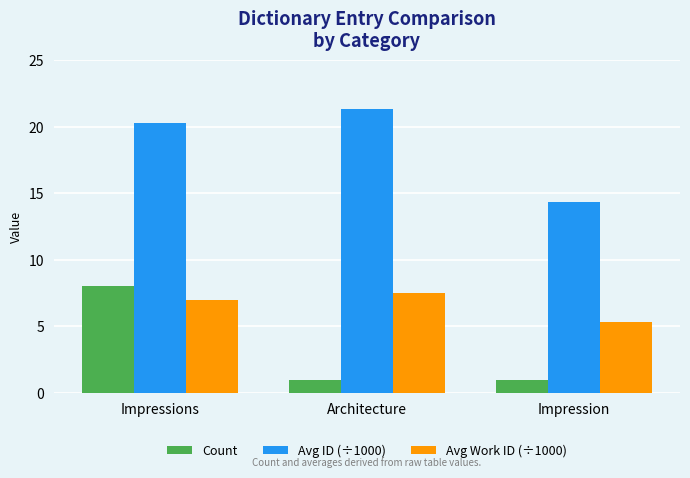

Rank the series at Impression from highest to lowest value.

Avg ID (÷1000), Avg Work ID (÷1000), Count